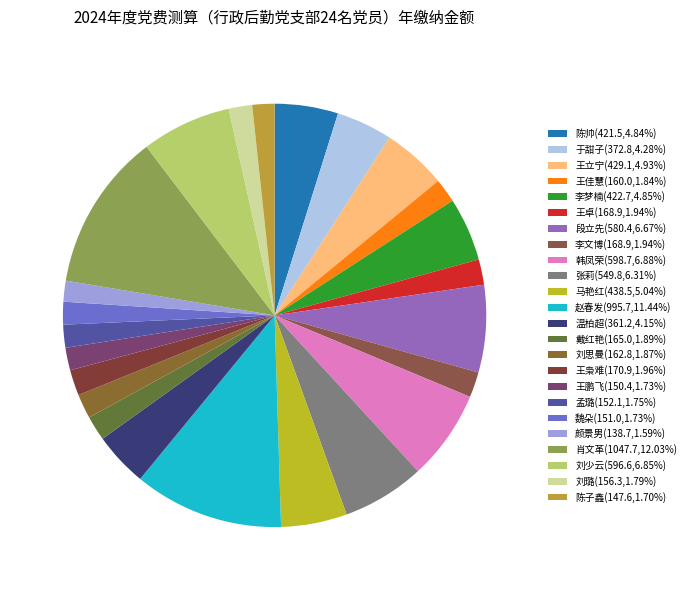

How many slices are in this pie chart?

24